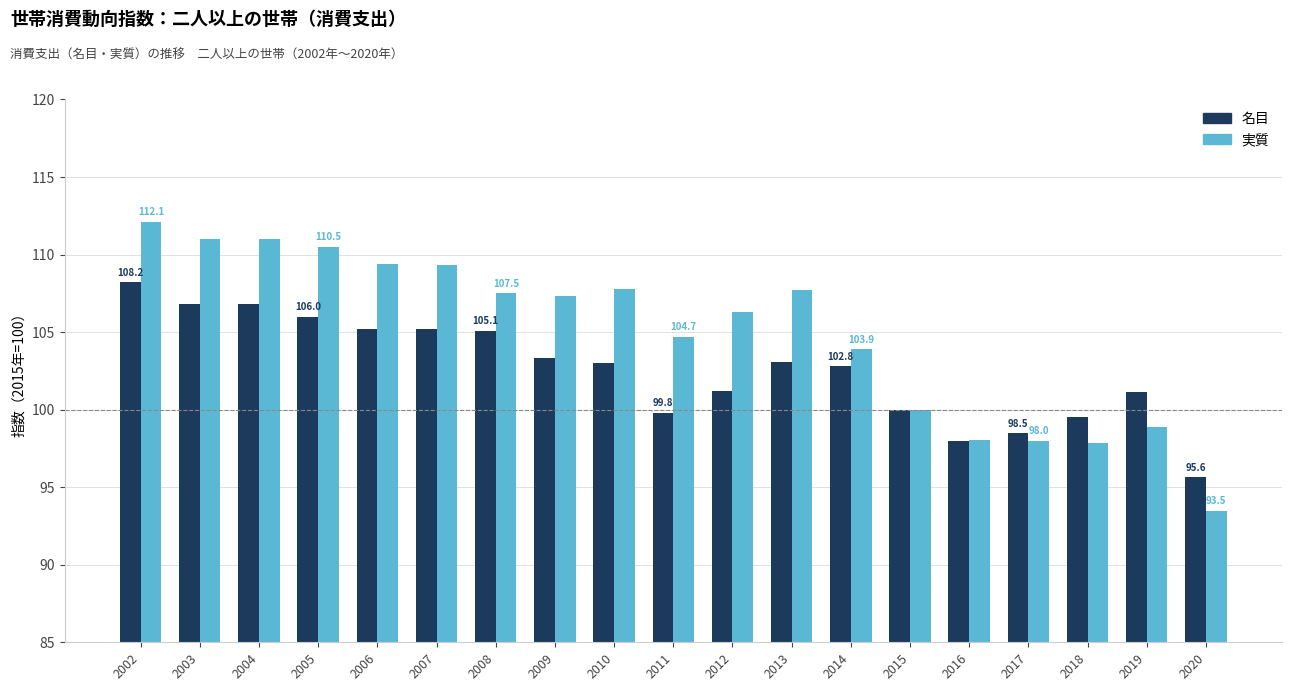

Rank the series by their average value, from lowest to highest.

名目, 実質